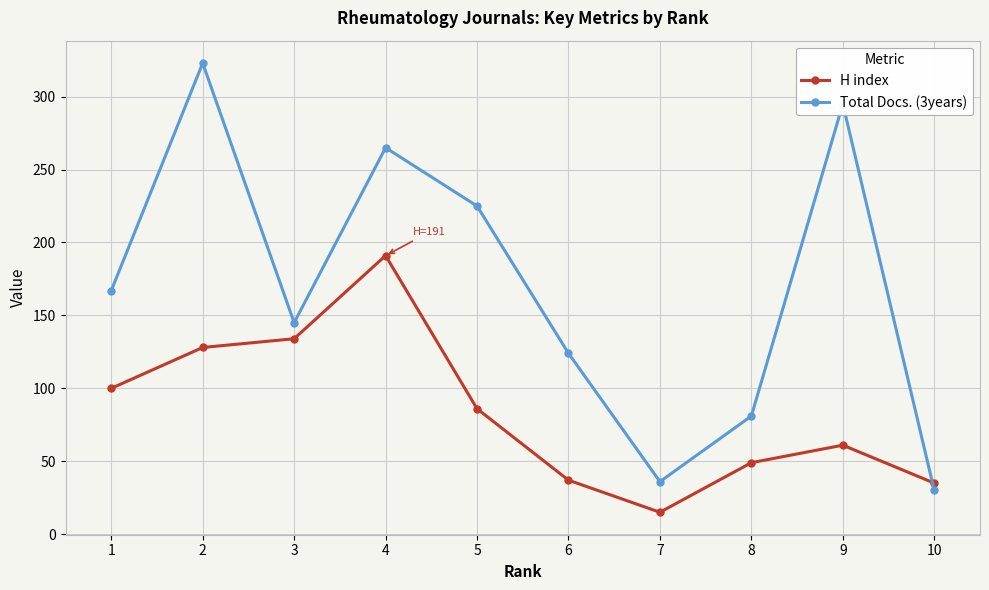

Where do Total Docs. (3years) and H index first cross each other?

9 and 10